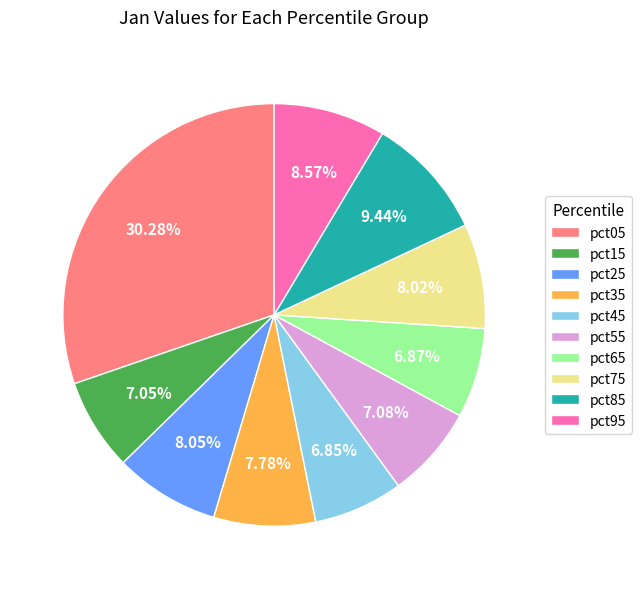

Count the number of slices in the pie.

10